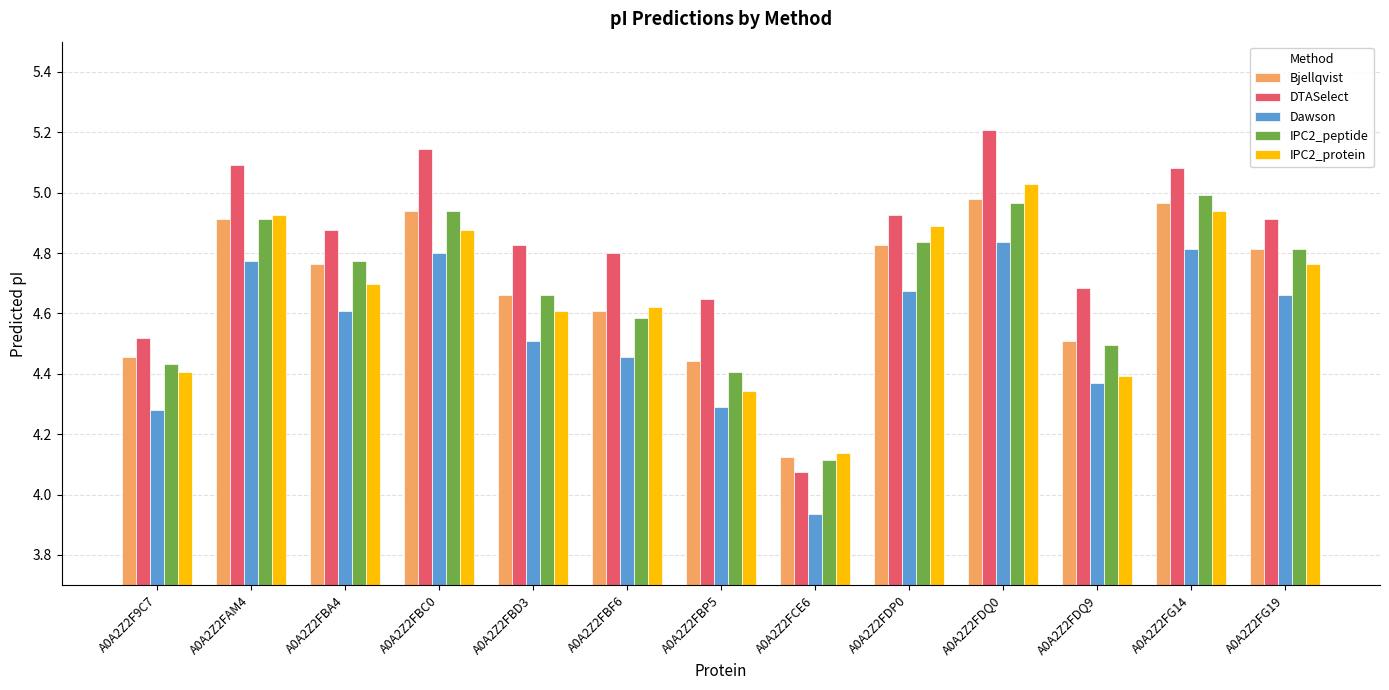

Which series changed the most between A0A2Z2FAM4 and A0A2Z2FG14?

IPC2_peptide